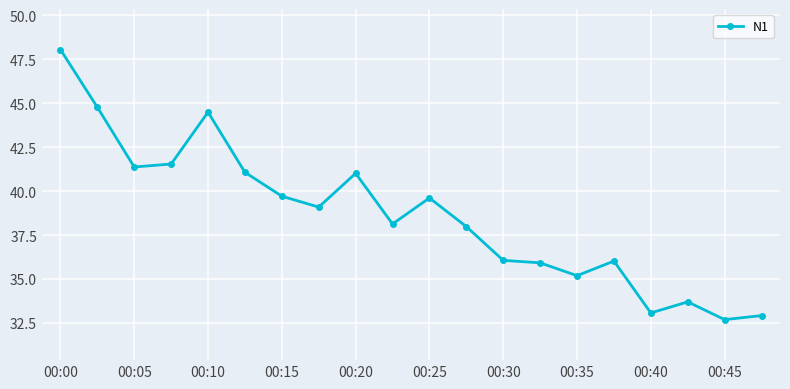

What is the difference between the maximum and minimum values?

15.4